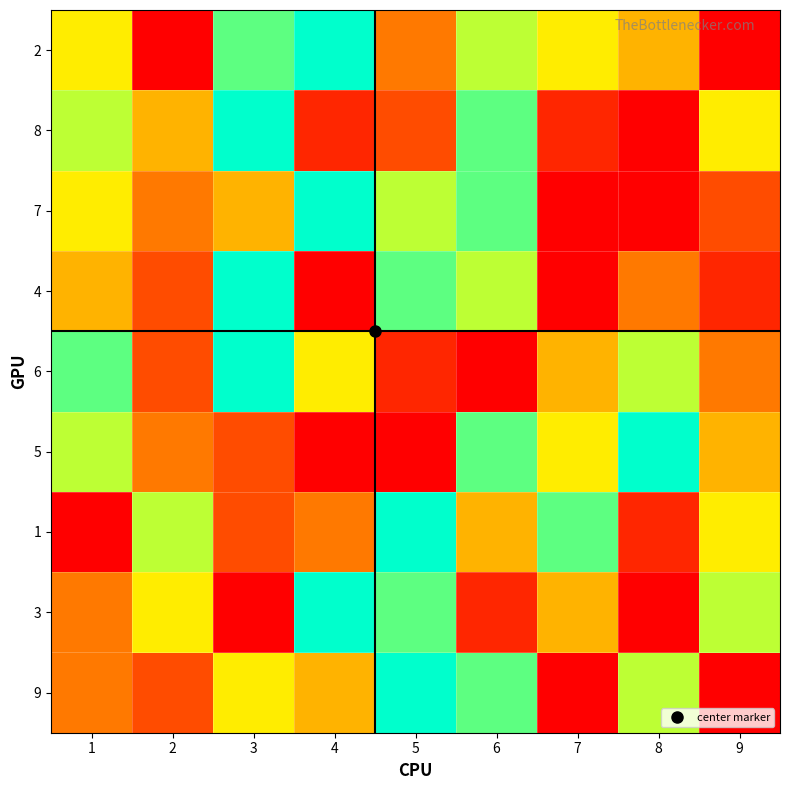

Which label corresponds to the smallest value in the chart?

2